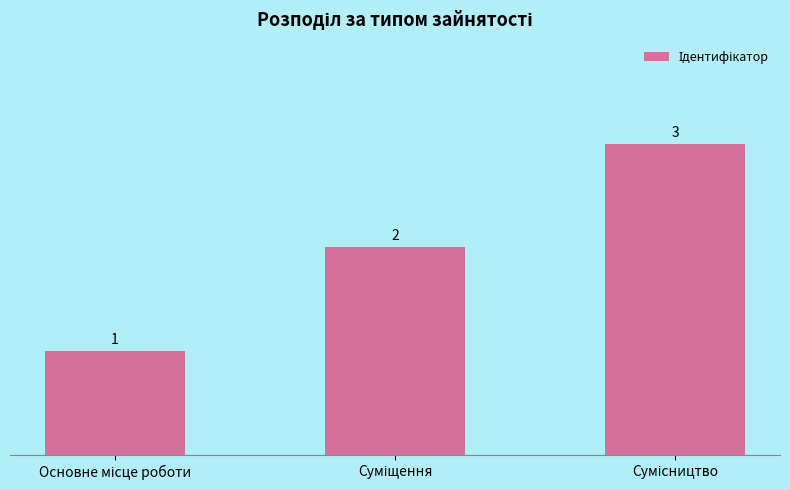

What is the value of the 3rd bar from the left?

3